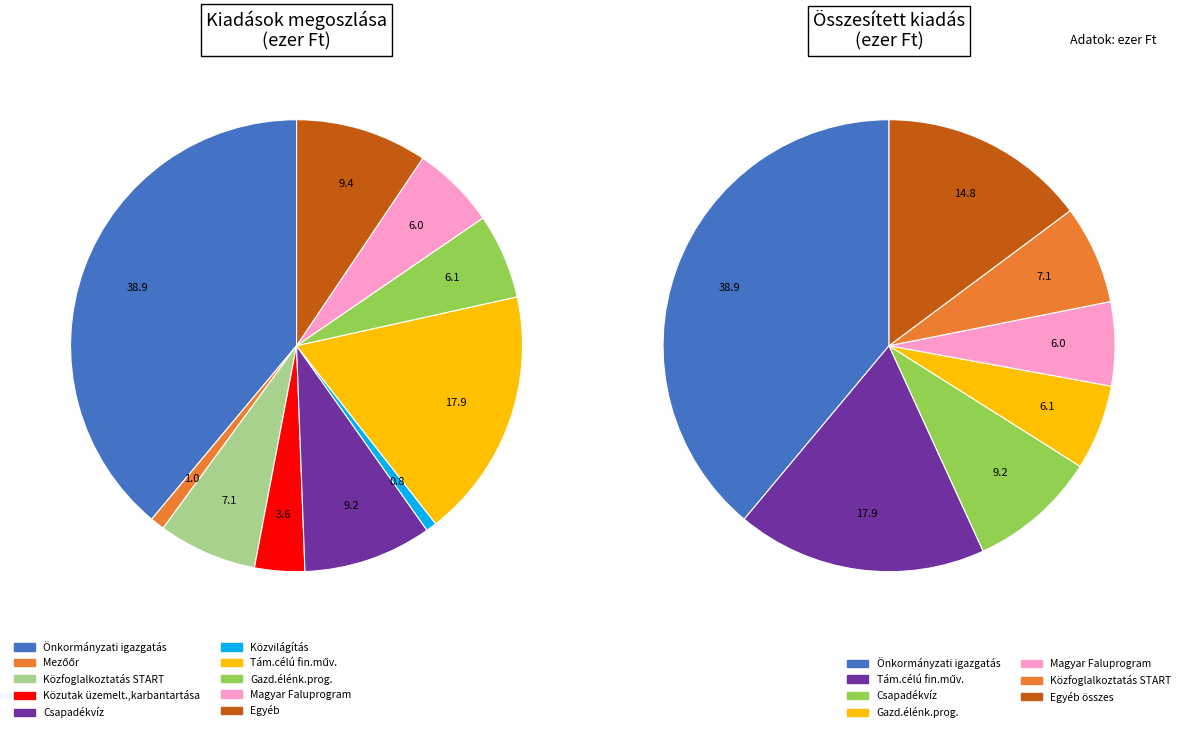

Which category has the smallest portion of the pie?

Közvilágítás